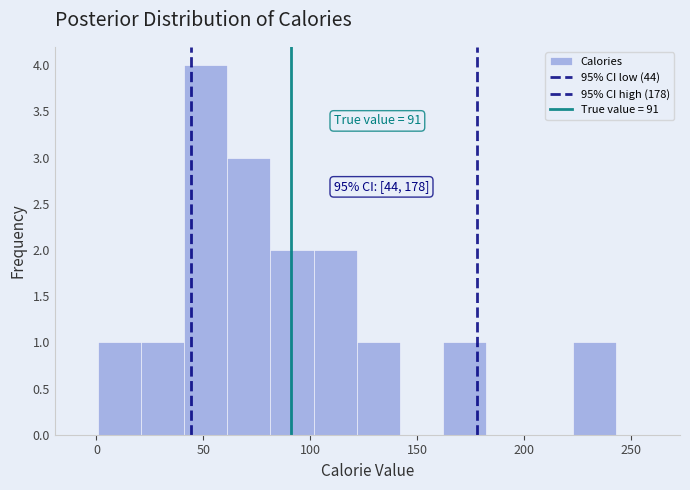

Over which range of the x-axis is the bar tallest?

40 to 60